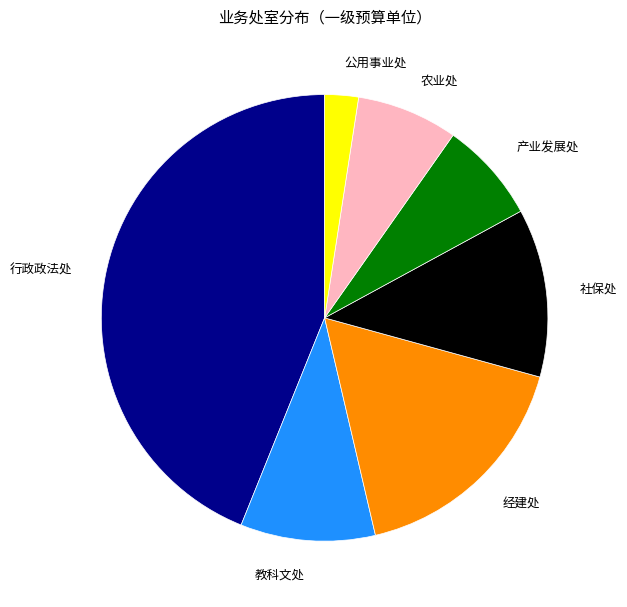

Which slice is the largest?

行政政法处